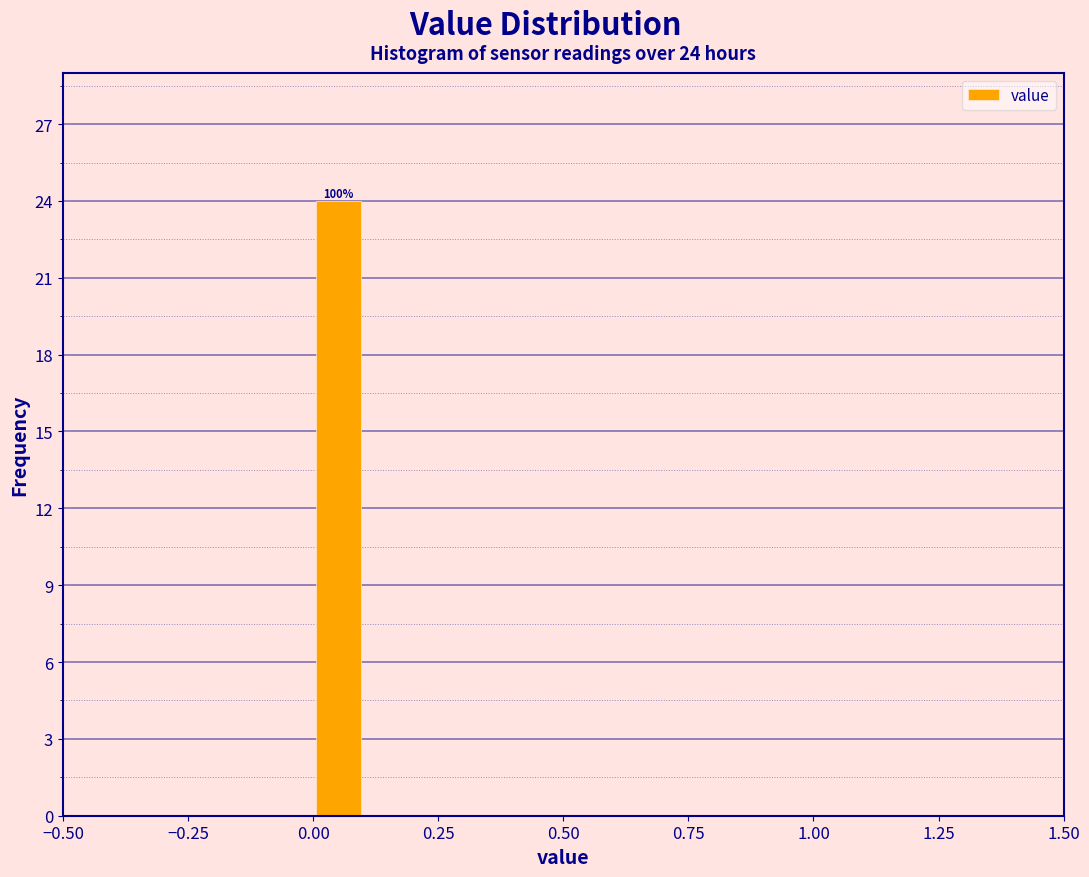

Read against the x-axis, roughly where is the centre of the tallest bar?

0.05